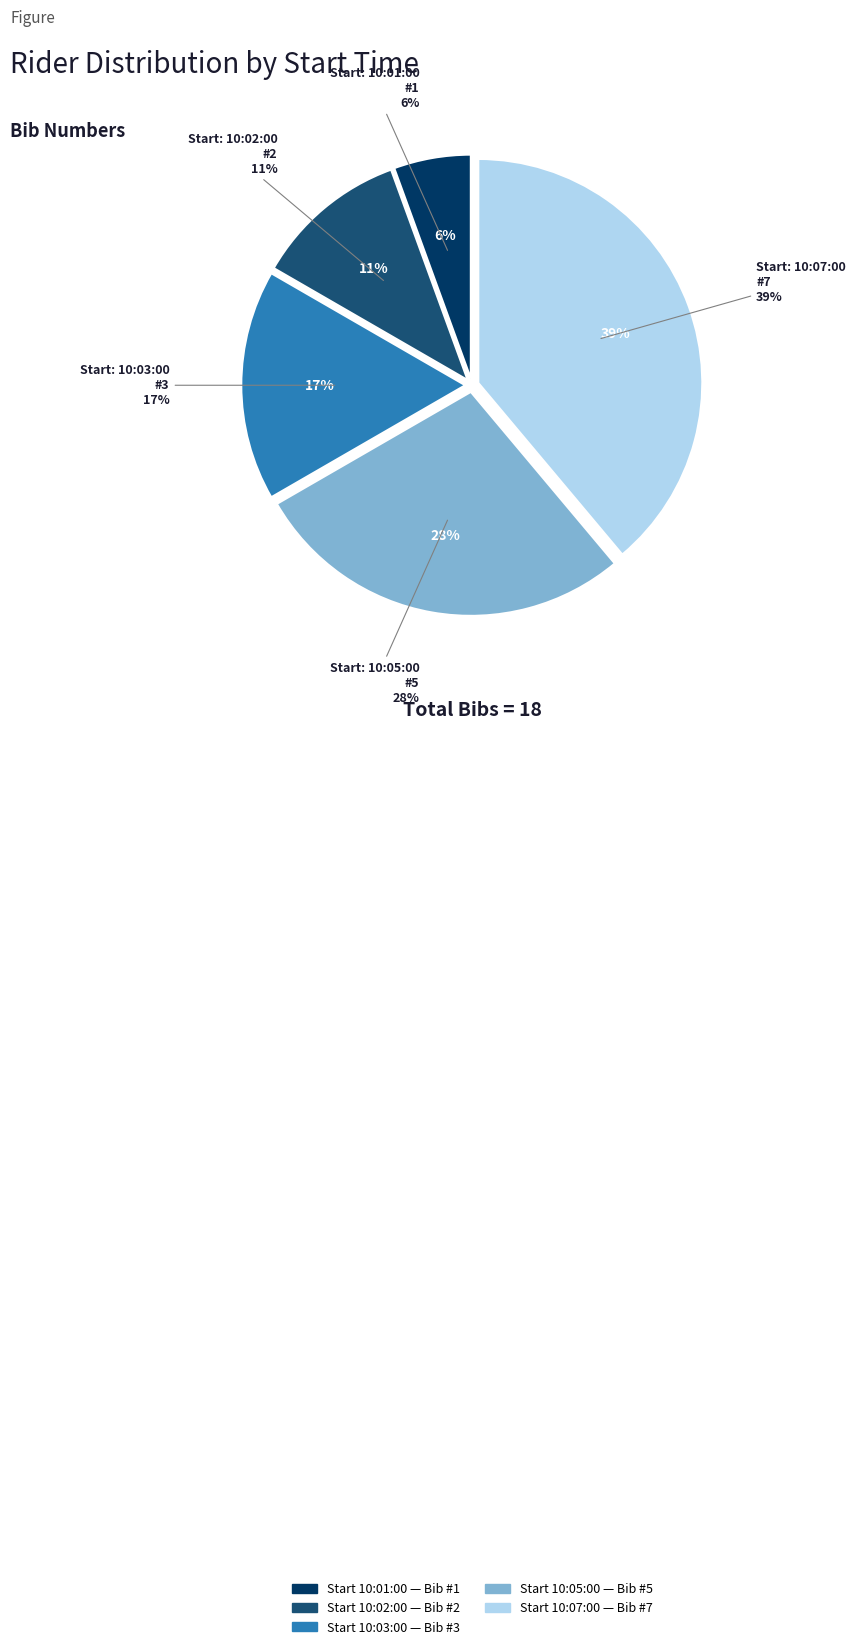

What is the change in value from 10:05:00 to 10:07:00?

+2